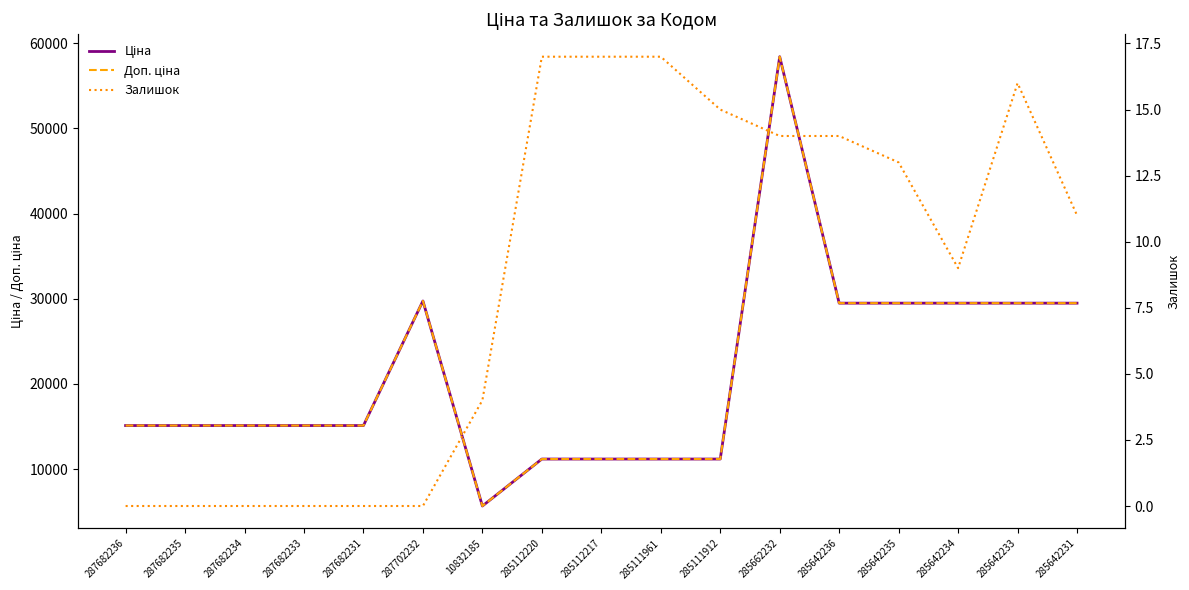

At which category is the sum across all series the highest?

285662232